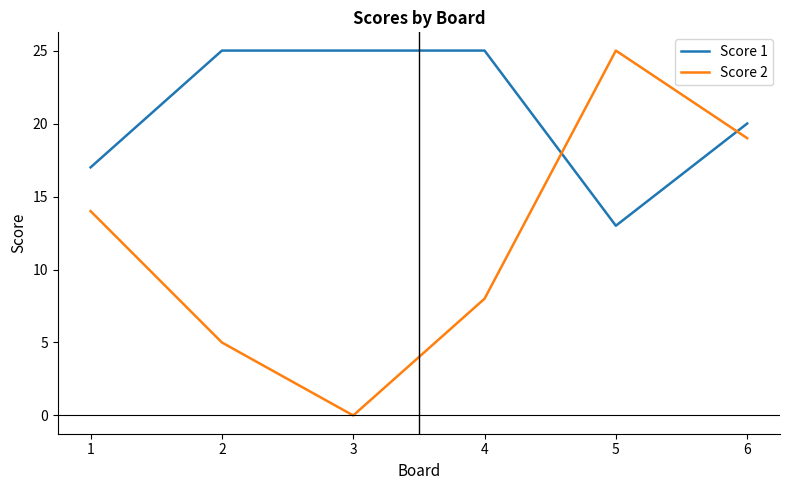

Is this an area chart (filled region under the line)?

No